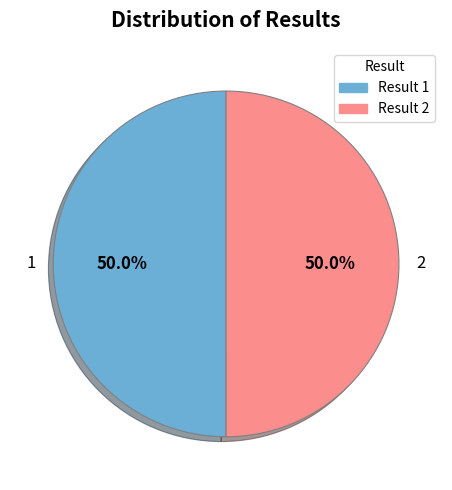

The 2 slice represents 63% of the pie. True or false?

False